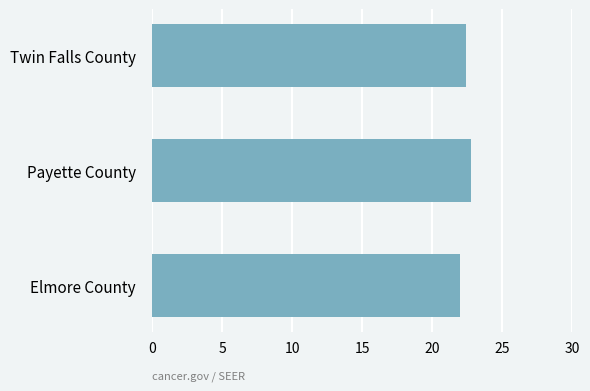

Are the bars grouped side by side (vs. stacked)?

No